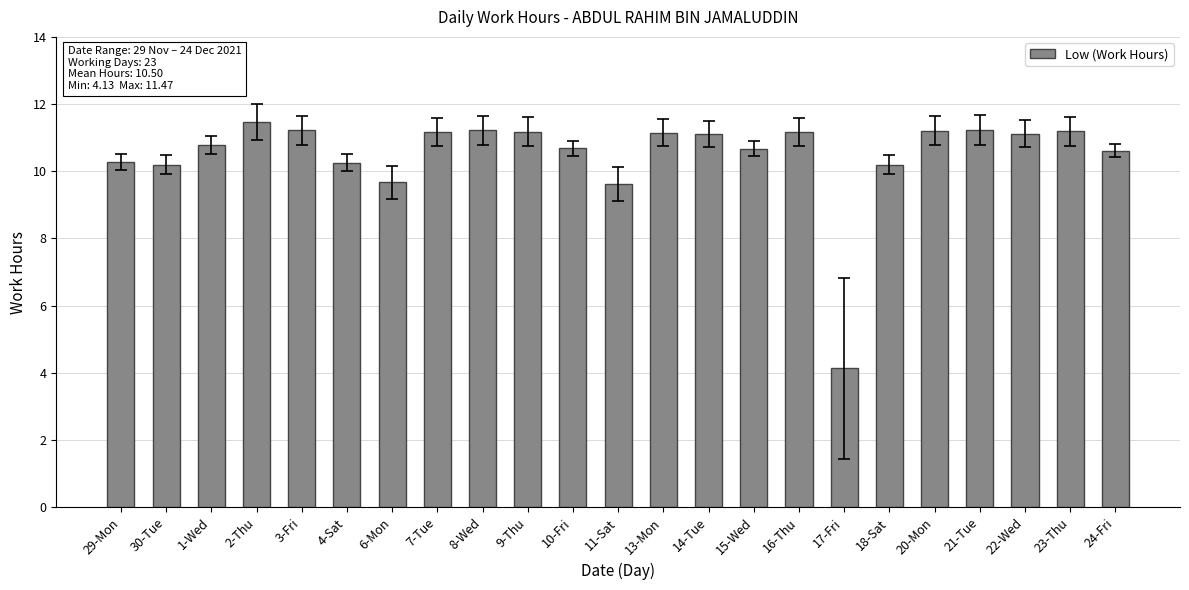

Read the value at 7-Tue.

11.2